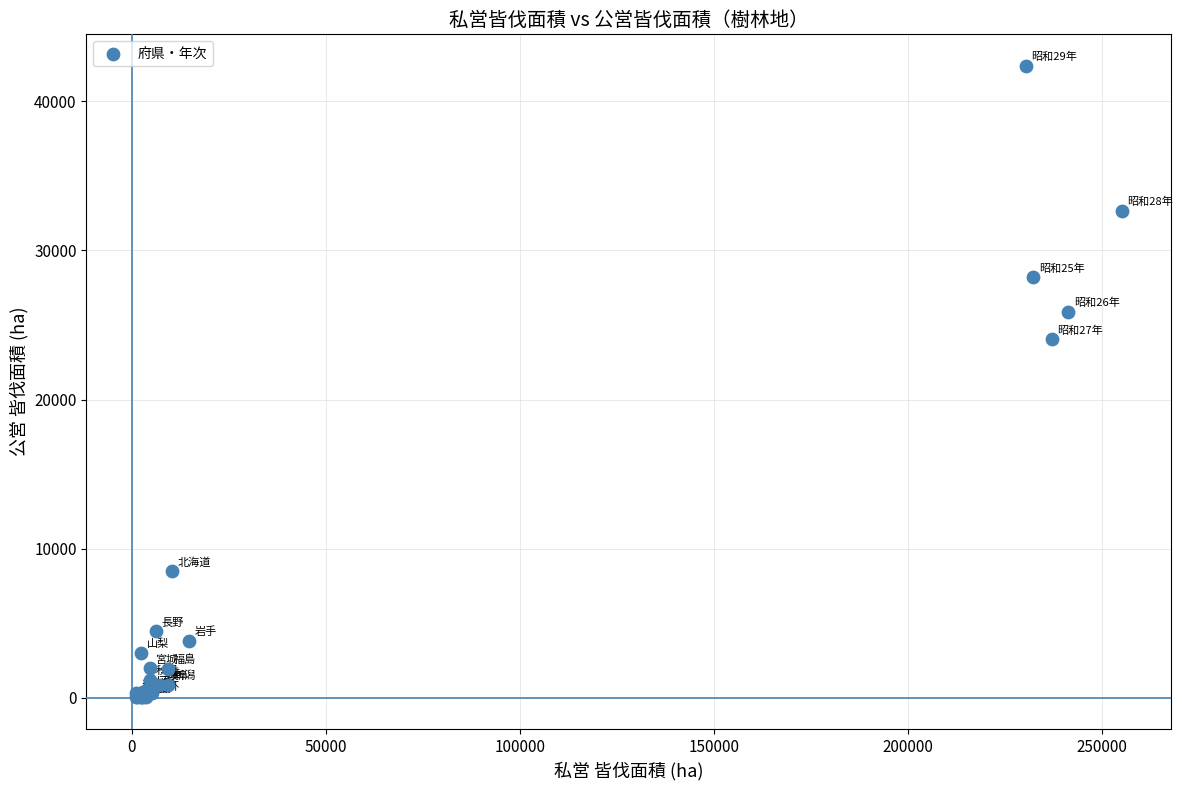

What Y value in the scatter plot is closest to 21194?

24035